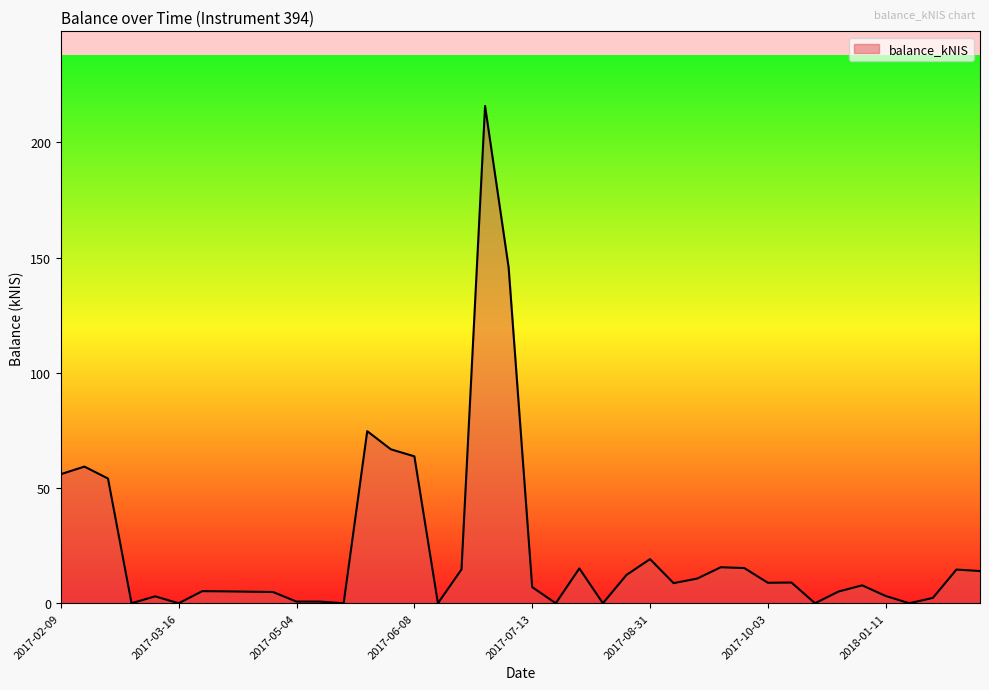

What is the greatest value displayed?

215.8